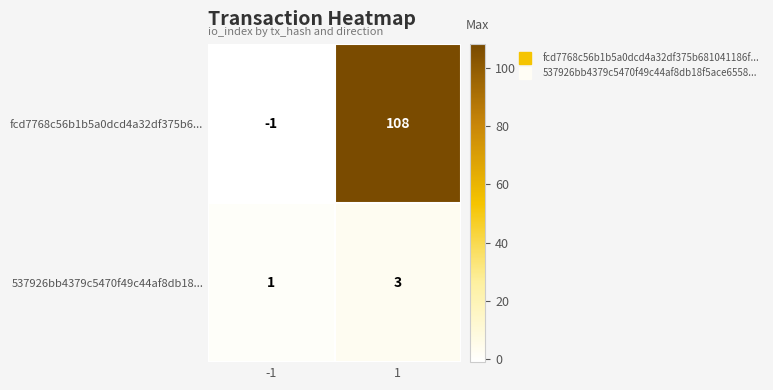

Rank the series by their average value, from highest to lowest.

fcd7768c56b1b5a0dcd4a32df375b6..., 537926bb4379c5470f49c44af8db18...